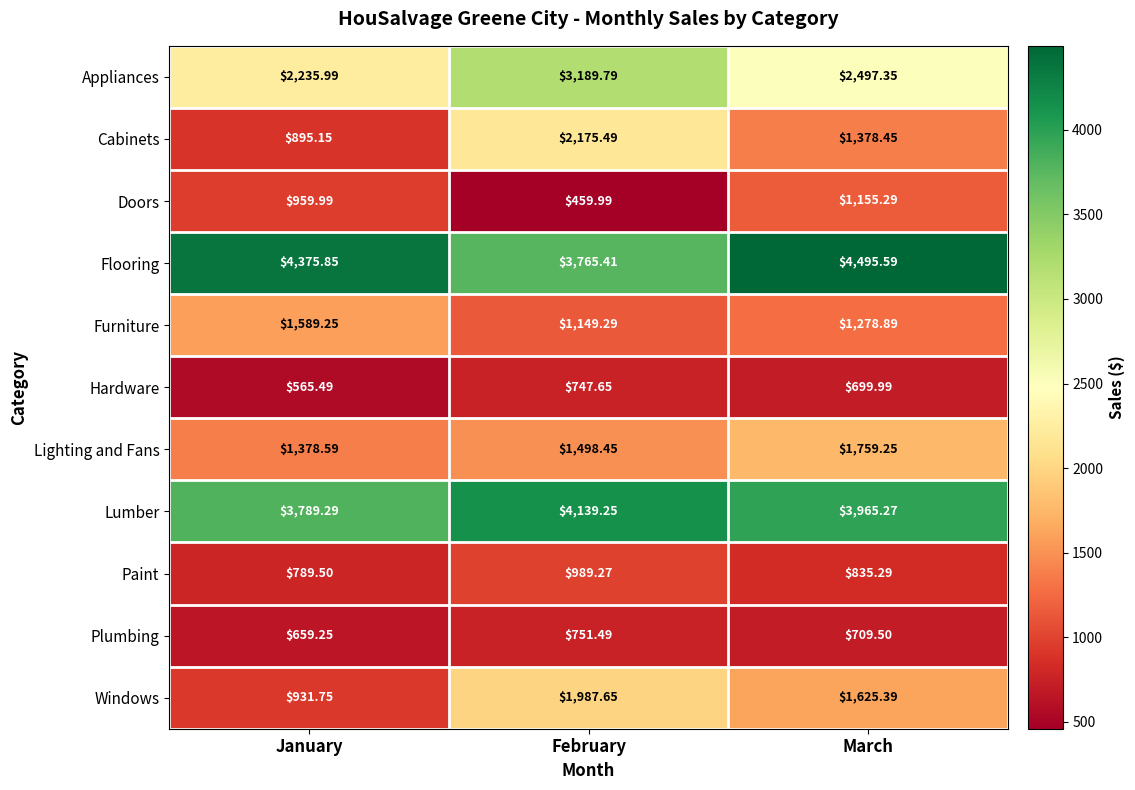

At which category is the sum across all series the highest?

February